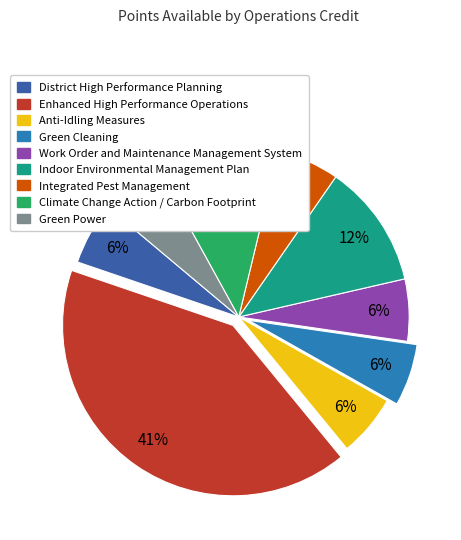

To the nearest percent, what is the combined percentage of Indoor Environmental Management Plan and Green Power?

18%